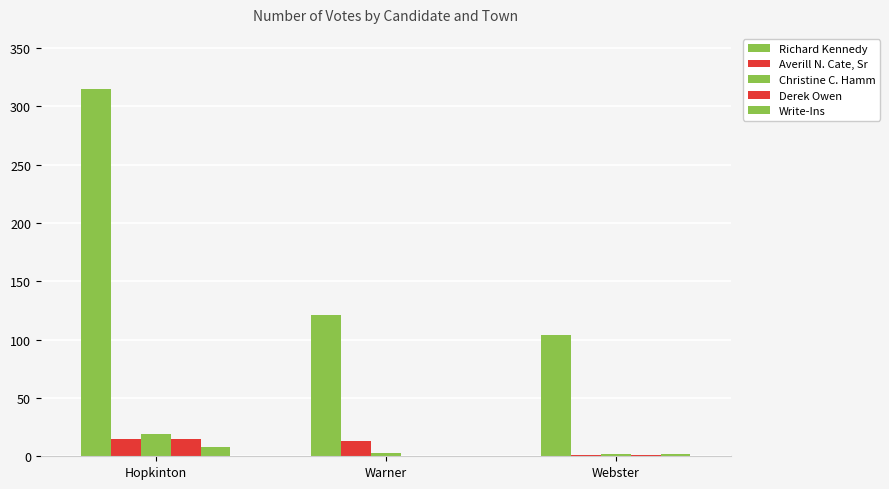

Reading right to left, list all the values displayed in this chart.

Richard Kennedy: 104	121	315
Averill N. Cate, Sr: 1	13	15
Christine C. Hamm: 2	3	19
Derek Owen: 1	0	15
Write-Ins: 2	0	8